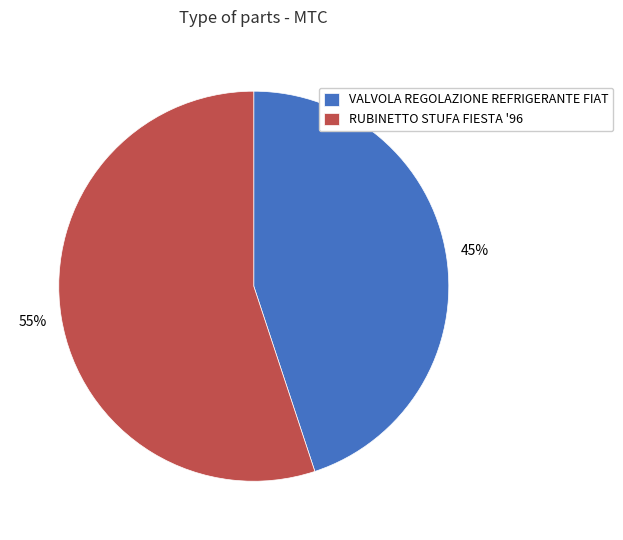

Which category accounts for the majority?

RUBINETTO STUFA FIESTA '96